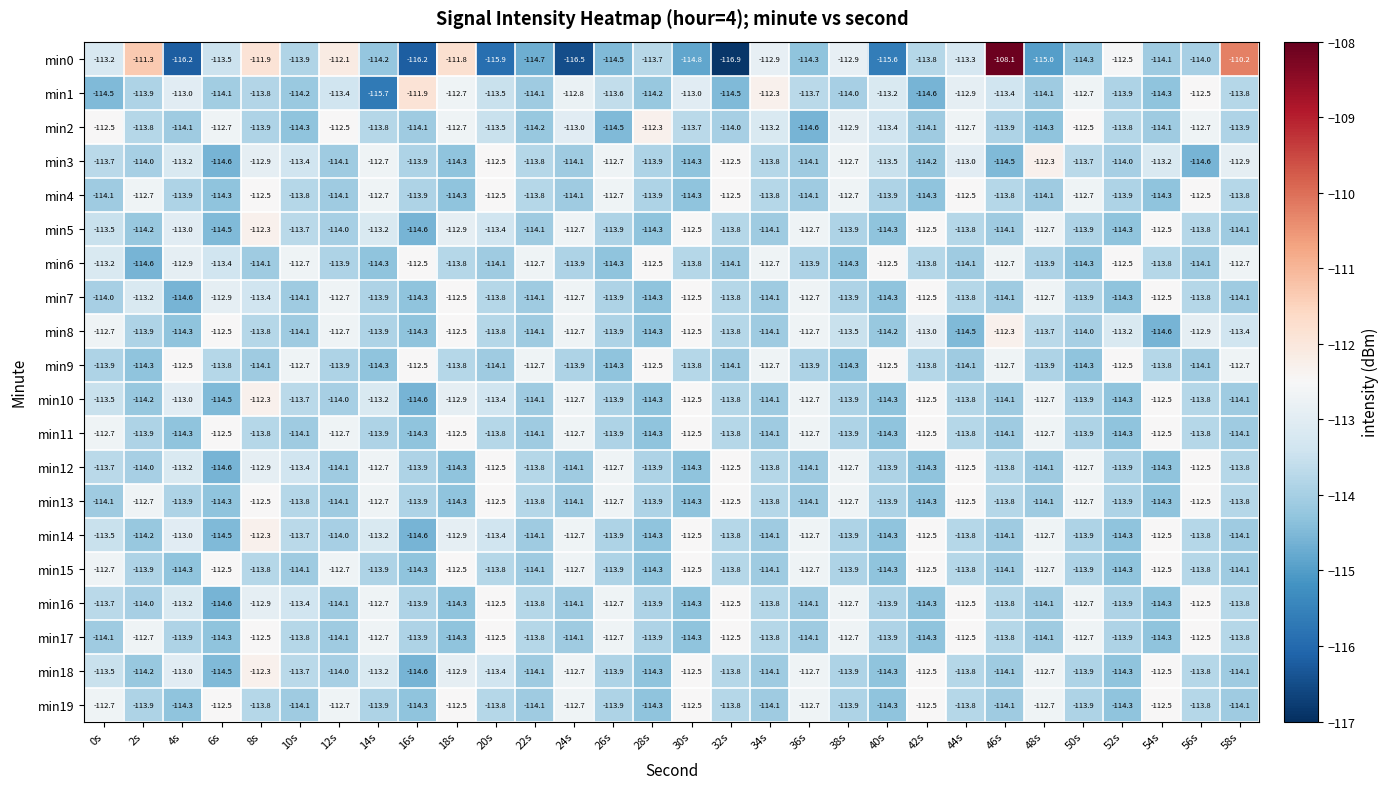

What is the approximate value of min8 at 12s?

-112.7